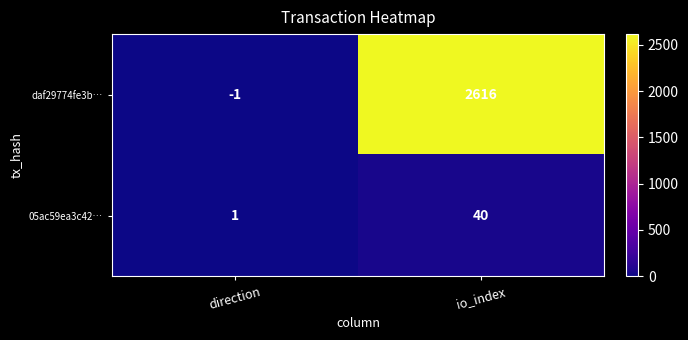

What is the total value across all series at io_index?

2656